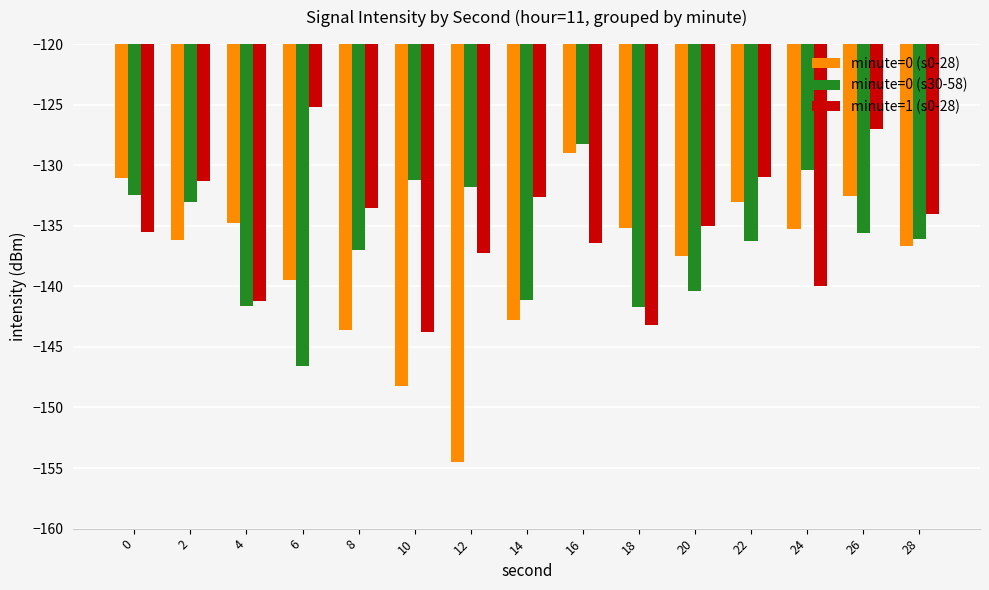

The minute=1 (s0-28) series shows -131.0 at 22. True or false?

True